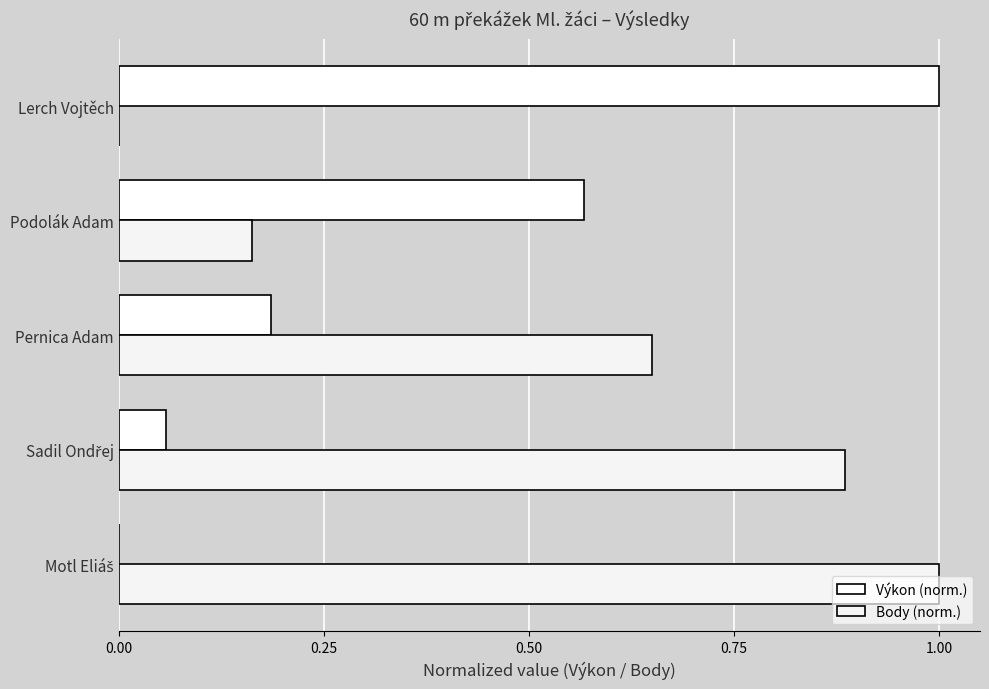

What is the value of the Výkon (norm.) bar at the 3rd from the left?

0.2